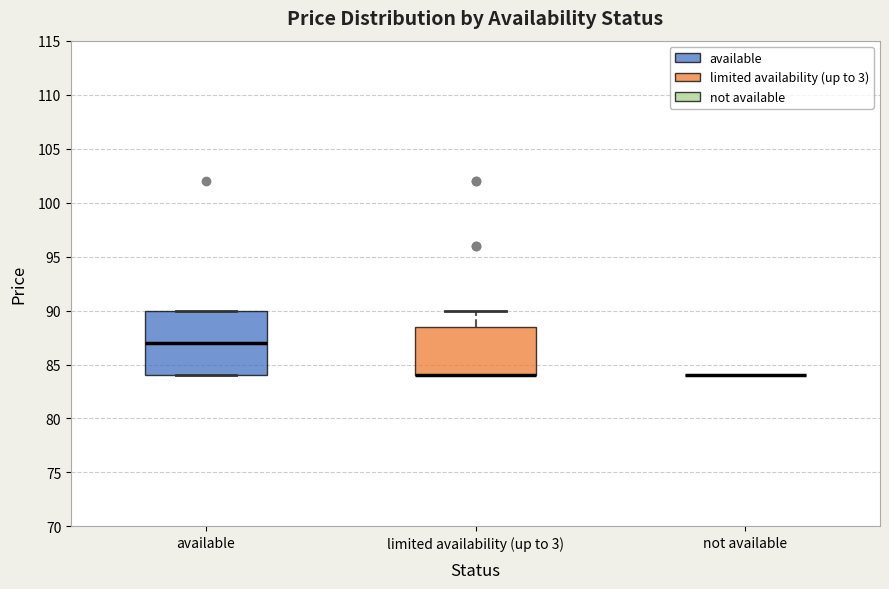

Which box is the tallest, from its lower edge to its upper edge?

available